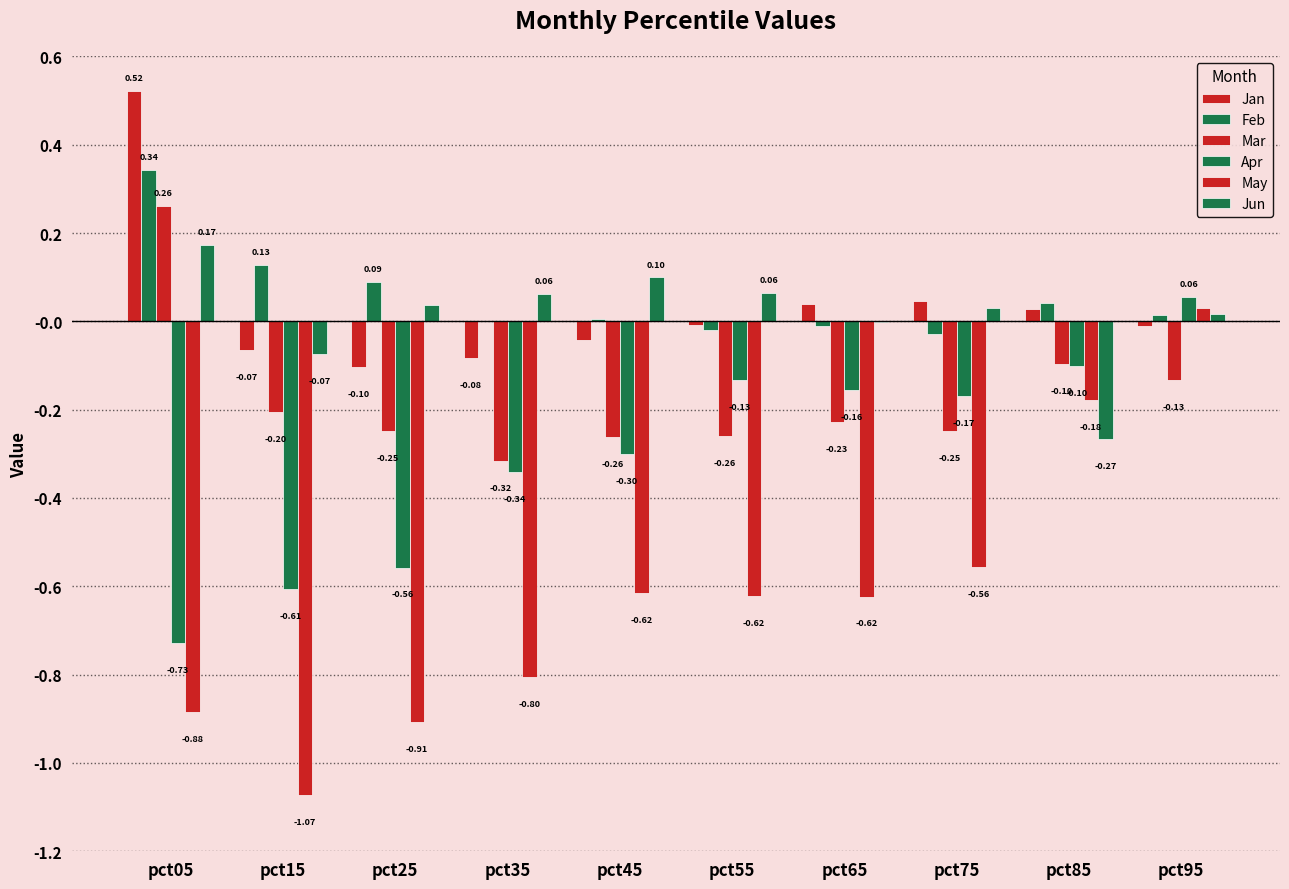

Which series has the largest total across all categories?

Feb